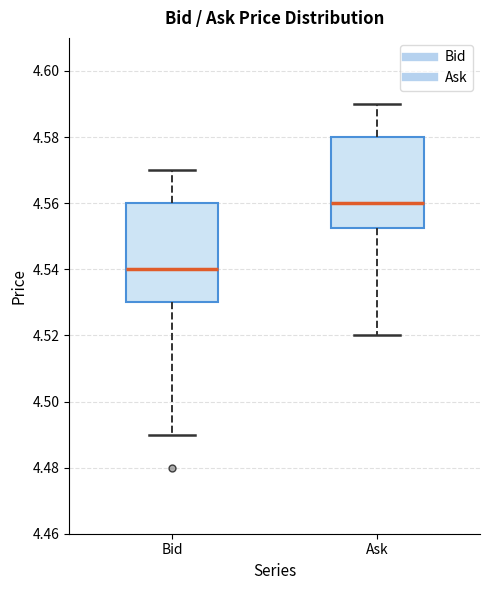

Reading left to right, read every box against the y-axis: the position of its median line, the range the box covers, and the ends of its whiskers. The values are not printed on the chart, so give them approximately, as read against the axis.

Bid: median 4.540, box 4.530 to 4.560, whiskers 4.490 to 4.570
Ask: median 4.560, box 4.552 to 4.580, whiskers 4.520 to 4.590